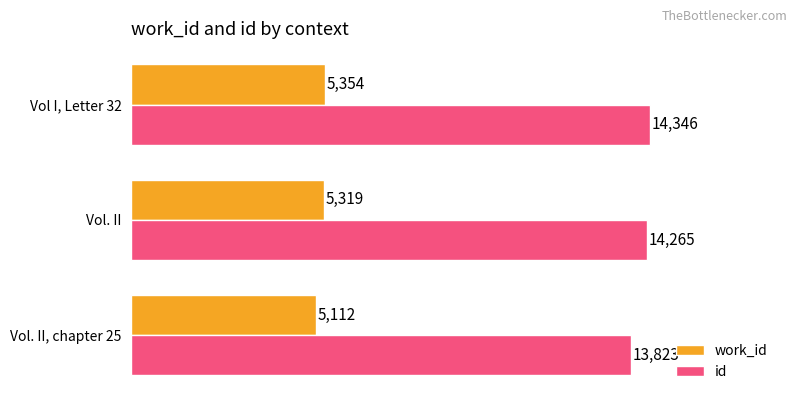

What is the difference between the work_id values at Vol. II and Vol I, Letter 32?

35